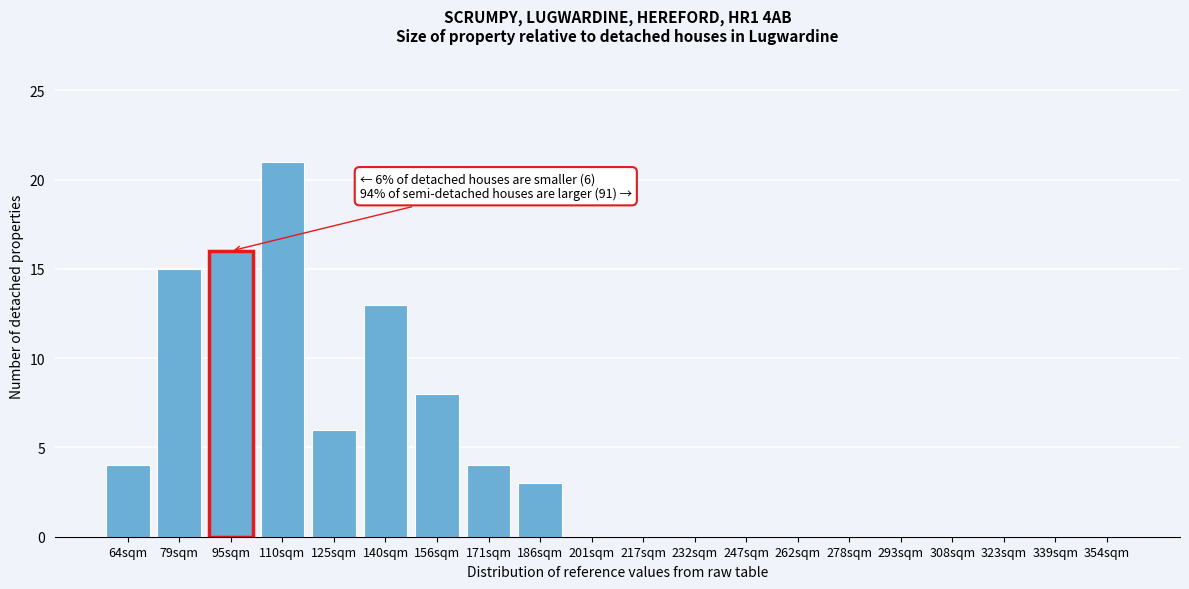

Reading right to left, what are all the values shown in this chart?

354sqm=0	339sqm=0	323sqm=0	308sqm=0	293sqm=0	278sqm=0	262sqm=0	247sqm=0	232sqm=0	217sqm=0	201sqm=0	186sqm=3	171sqm=4	156sqm=8	140sqm=13	125sqm=6	110sqm=21	95sqm=16	79sqm=15	64sqm=4